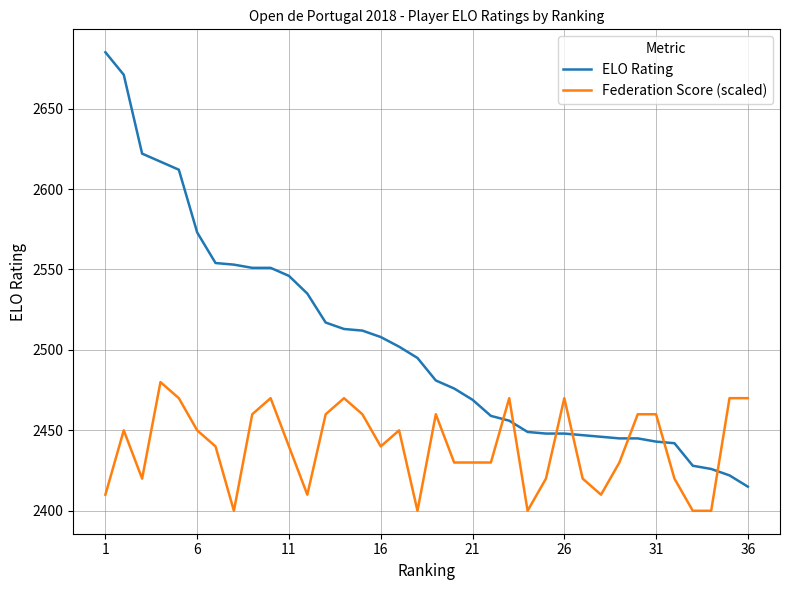

Is this an area chart (filled region under the line)?

No